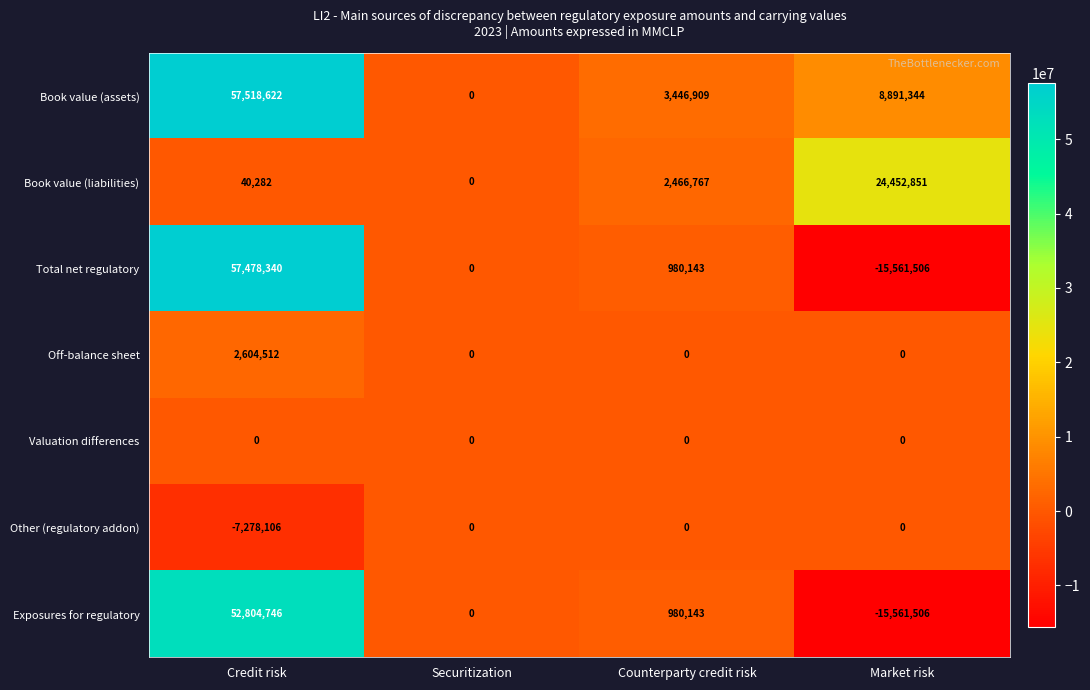

At which category is the sum across all series the highest?

Credit risk